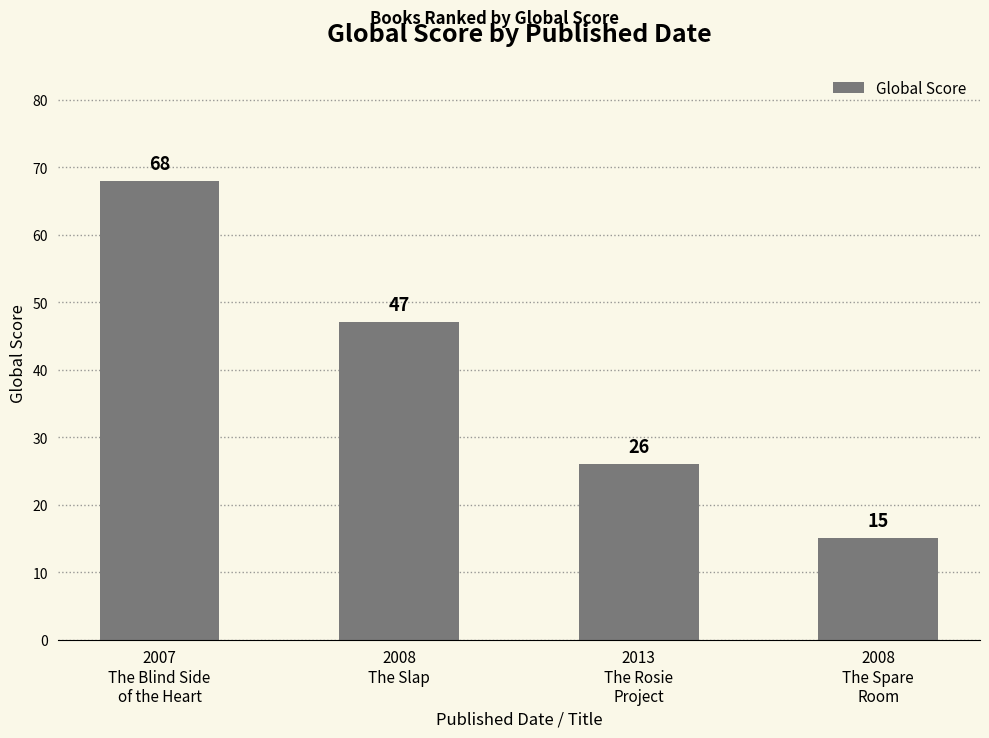

What is the value of the 2nd bar from the left?

47